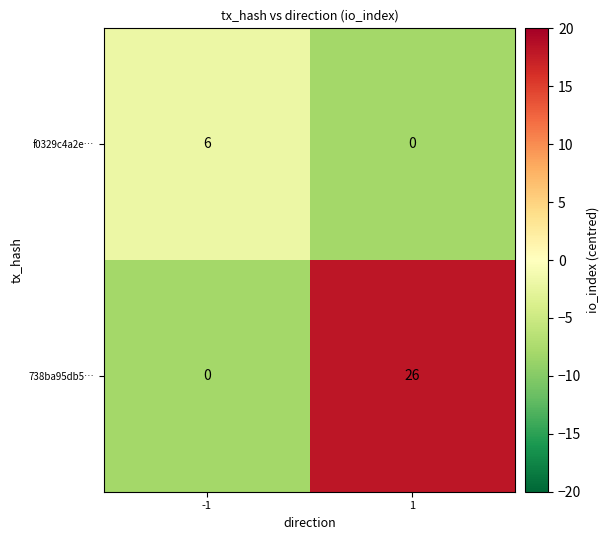

Which series has the largest total across all categories?

738ba95db5…